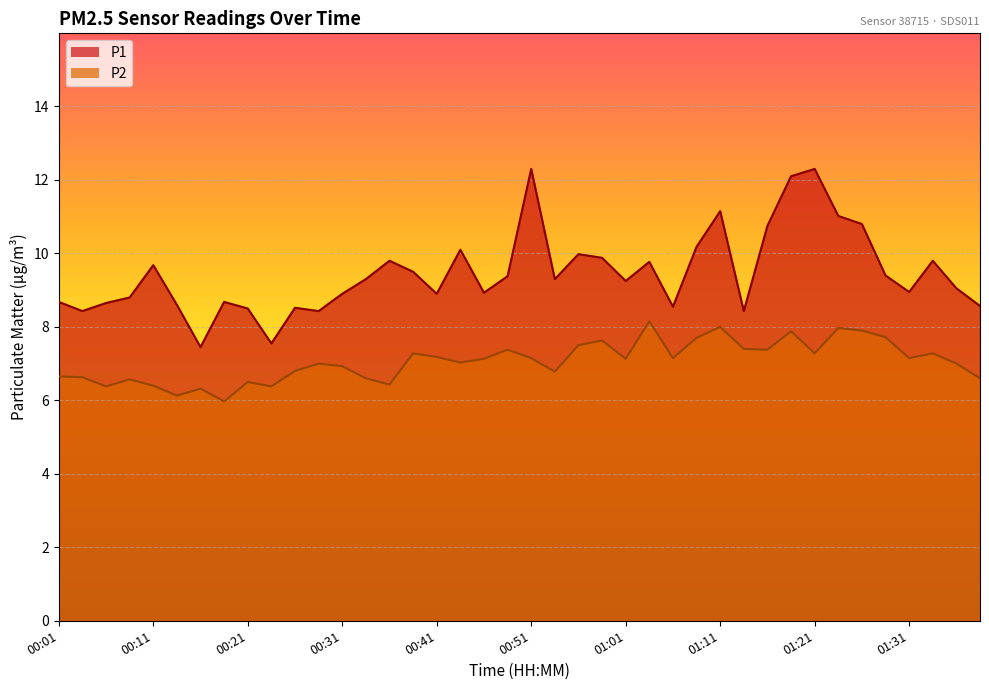

At which category is the sum across all series the highest?

01:18